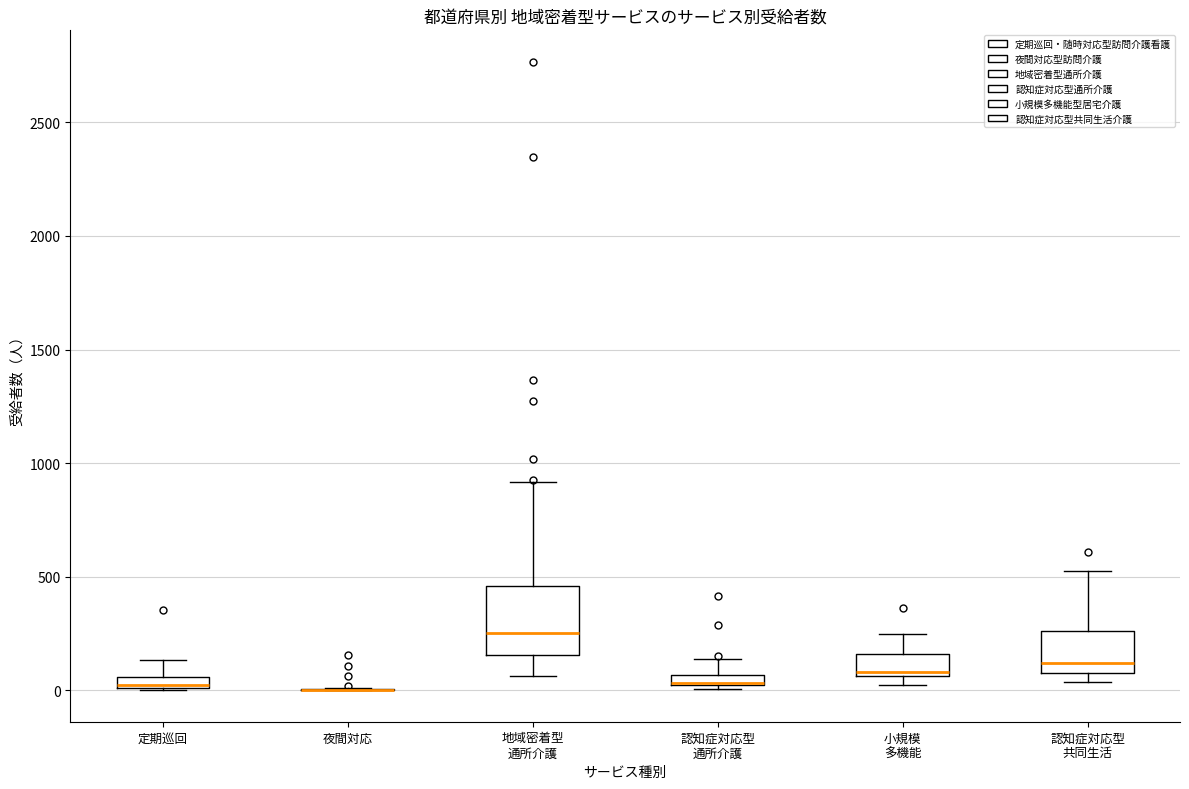

Comparing the boxes themselves (not the whiskers), which one is the tallest?

地域密着型 通所介護